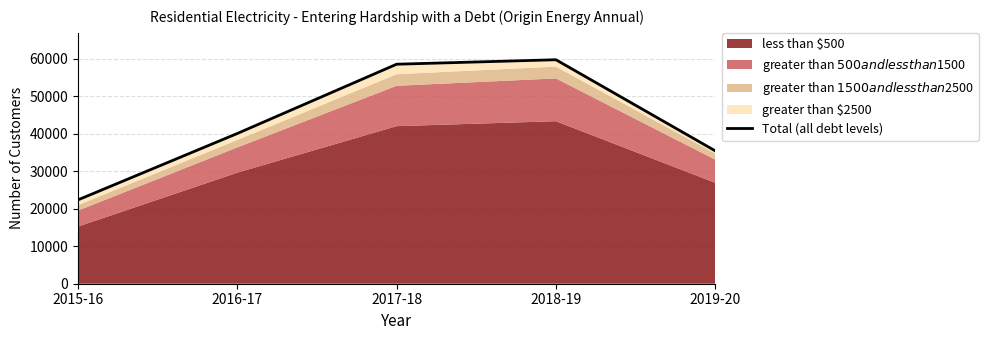

How many lines are shown in the chart?

1